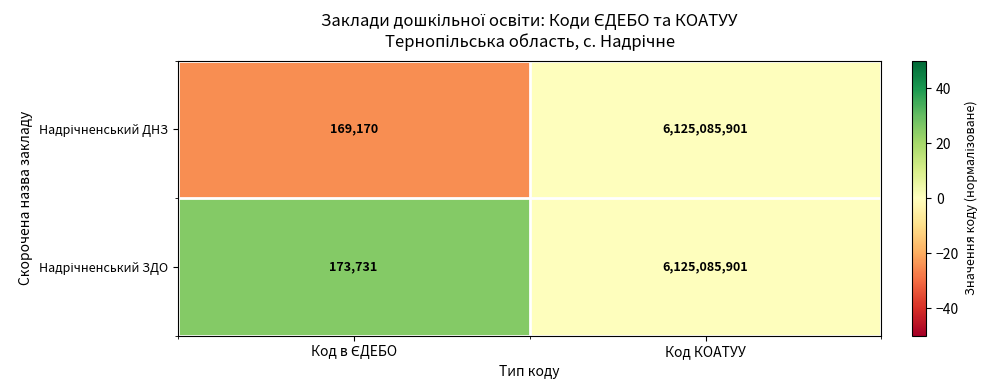

Which category has the highest value across all series?

Код КОАТУУ